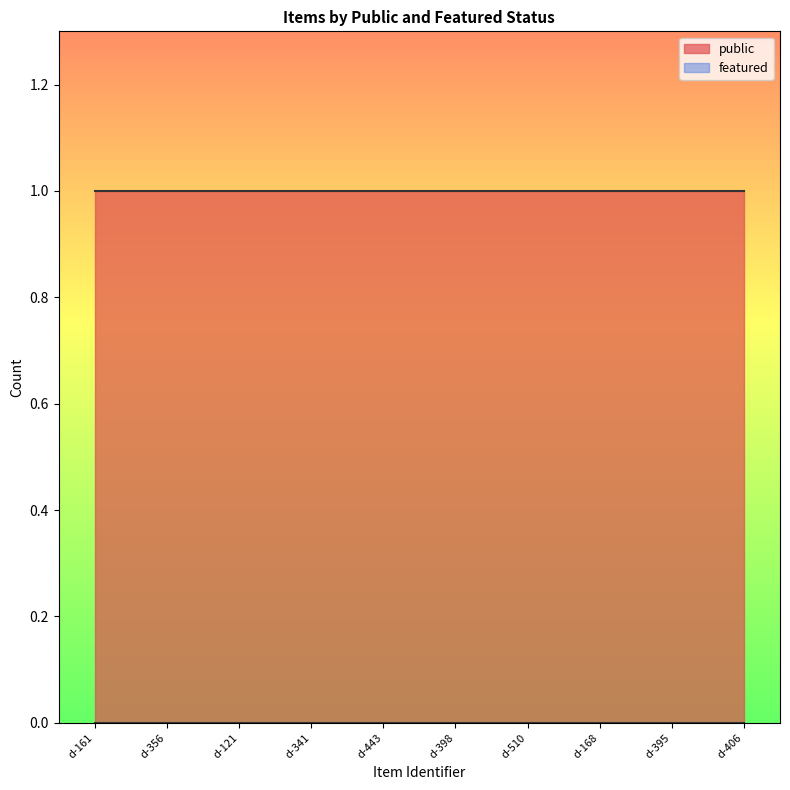

Reading right to left, what are all the values shown in this chart?

public: 1	1	1	1	1	1	1	1	1	1
featured: 0	0	0	0	0	0	0	0	0	0